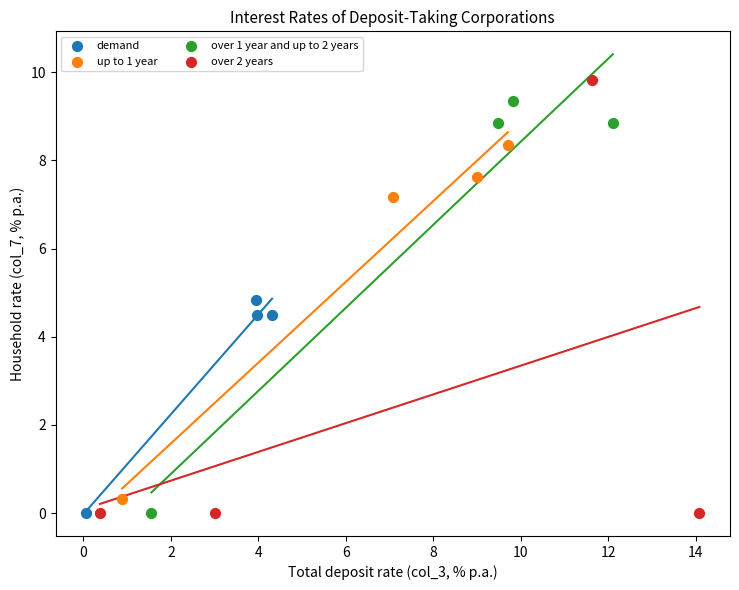

Which series contains the highest Y value?

over 2 years